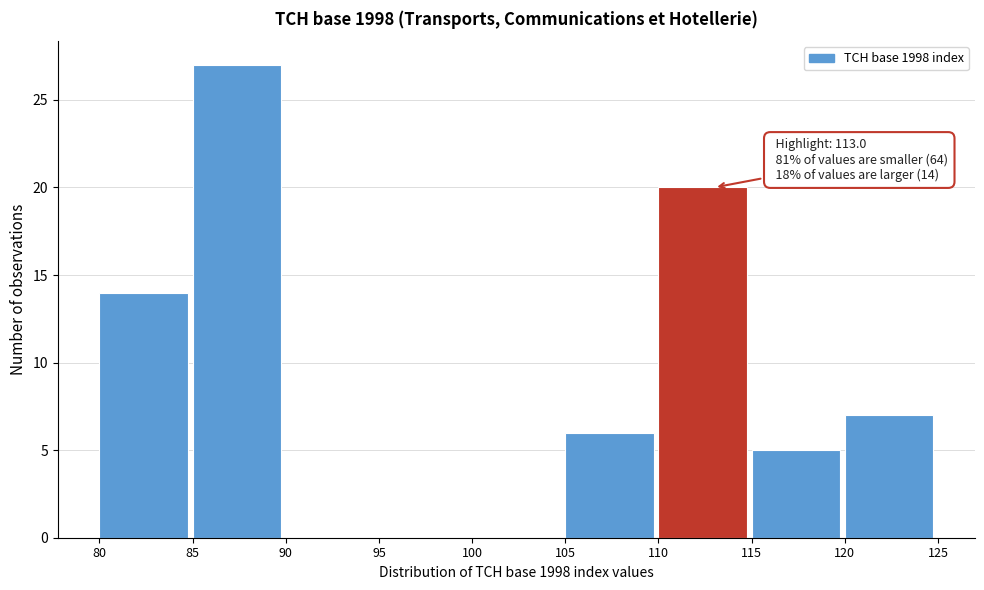

Over which range of the x-axis is the bar tallest?

85 to 90